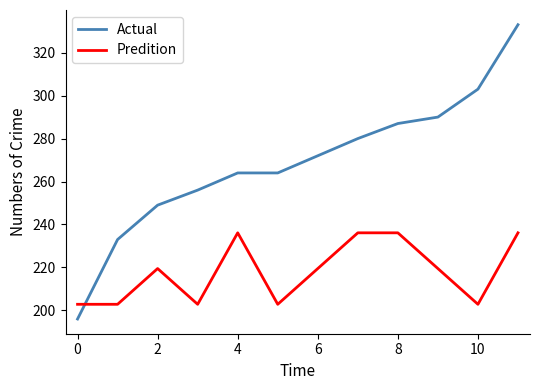

What is the greatest value displayed?

333.0